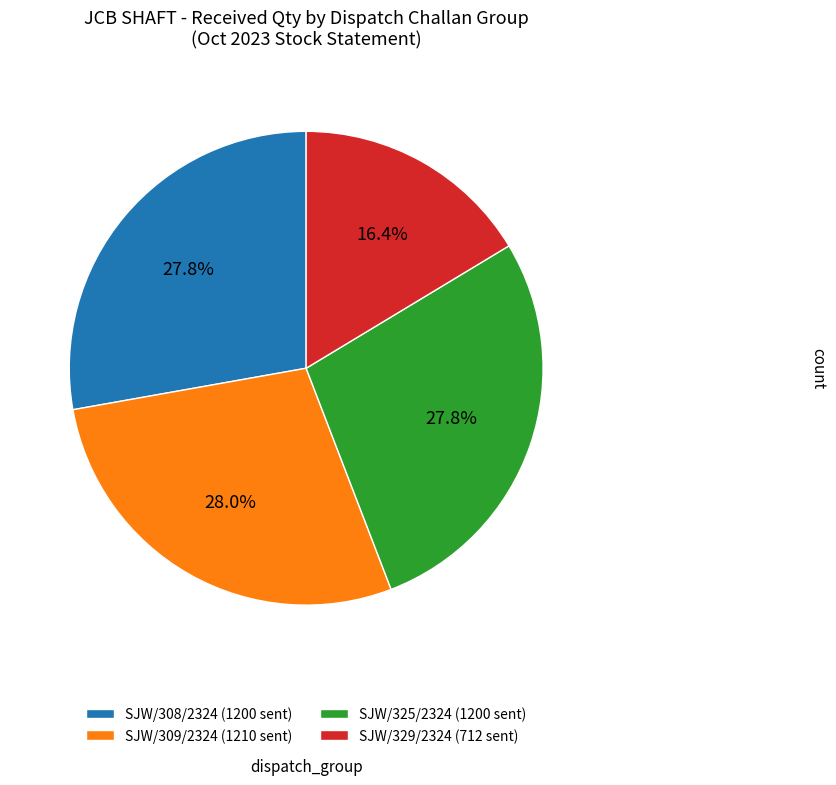

What percentage is NOT represented by SJW/325/2324 (1200 sent)?

72.2%